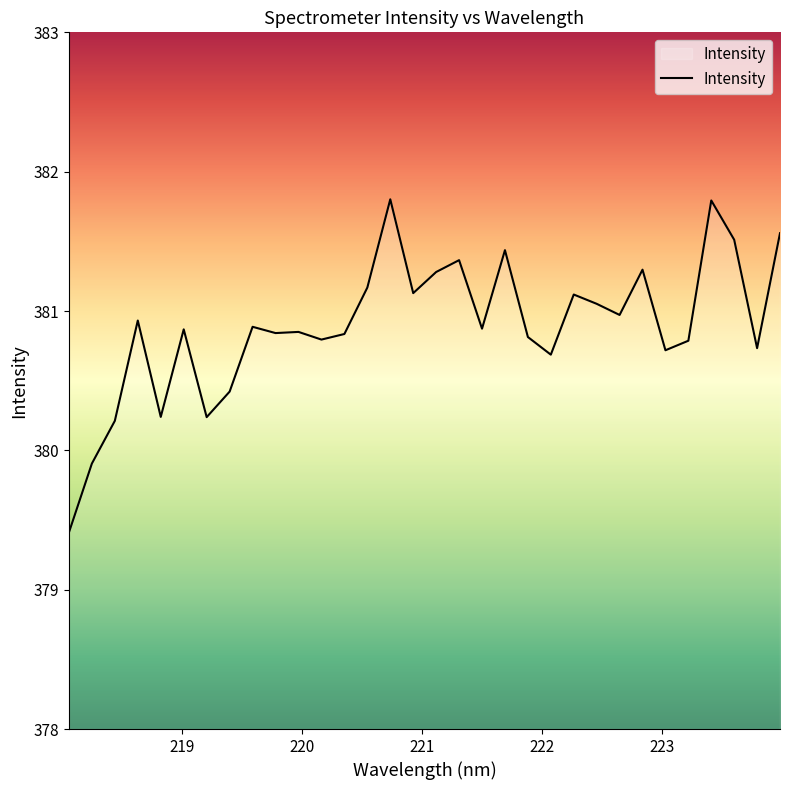

What is the maximum value shown in the chart?

381.8